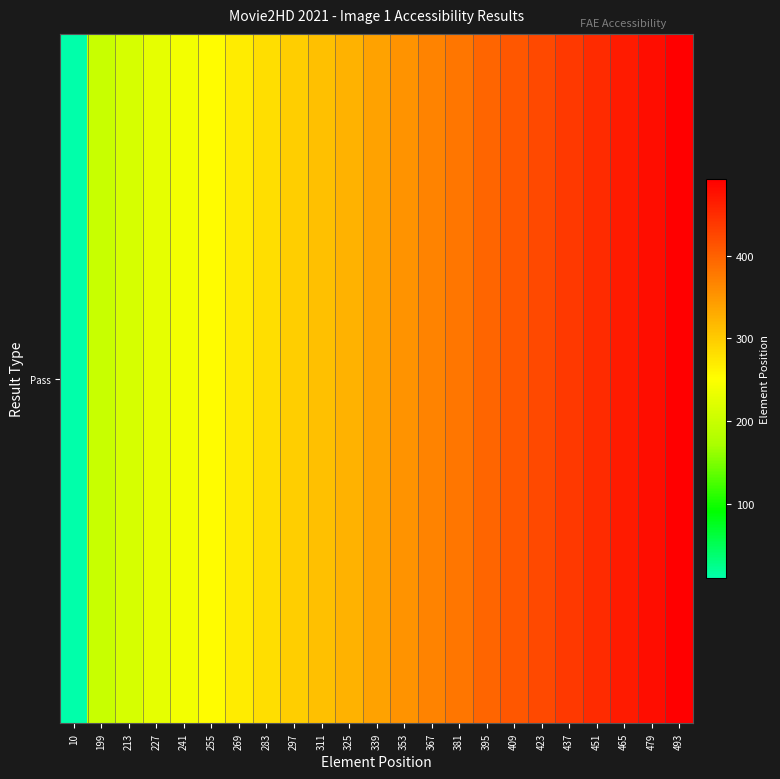

Reading left to right, transcribe all the data shown in this chart.

10=10	199=199	213=213	227=227	241=241	255=255	269=269	283=283	297=297	311=311	325=325	339=339	353=353	367=367	381=381	395=395	409=409	423=423	437=437	451=451	465=465	479=479	493=493